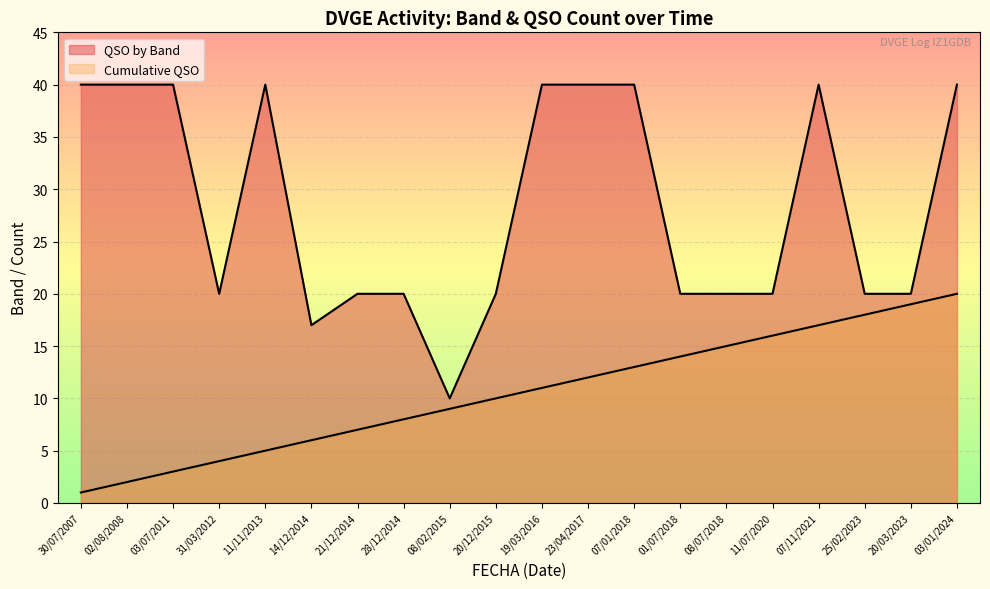

Which label corresponds to the largest value in the chart?

03/01/2024